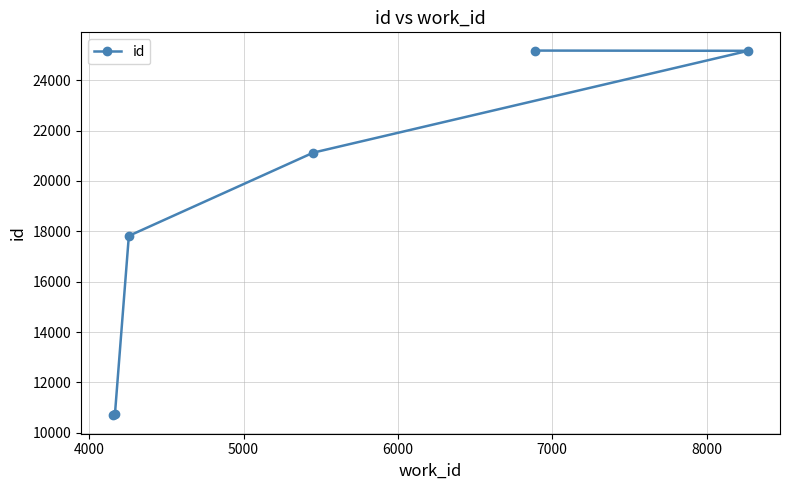

What is the value of the 2nd point from the left?

10751